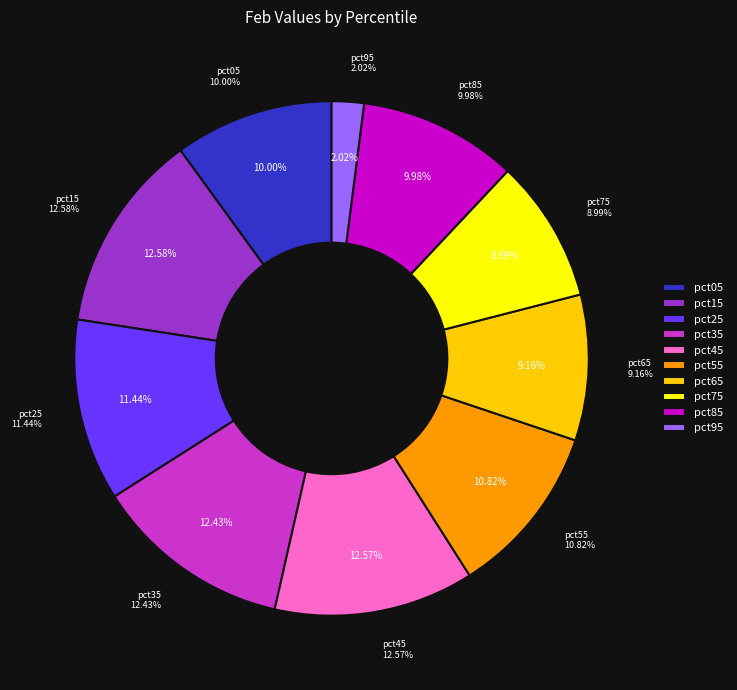

True or false: pct75 accounts for 9% of the total.

True